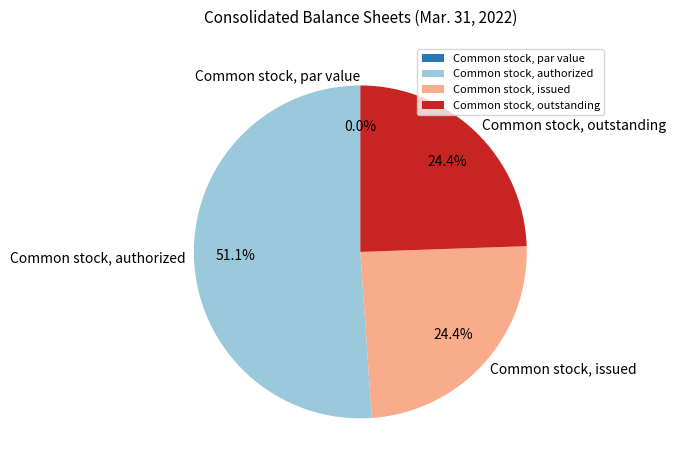

Which category accounts for the majority?

Common stock, authorized